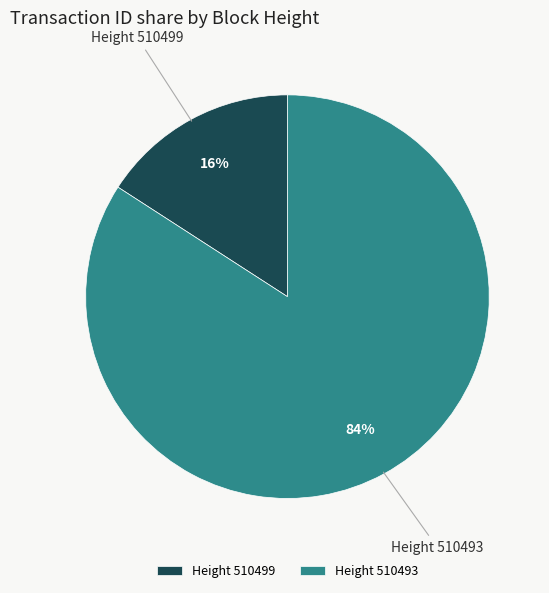

Which category has the smallest portion of the pie?

Height 510499